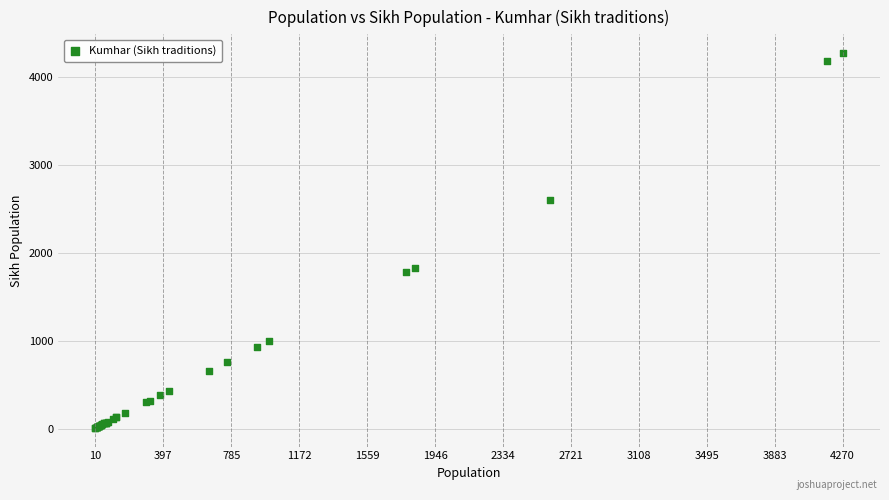

What Y value in the scatter plot is closest to 2140?

1830